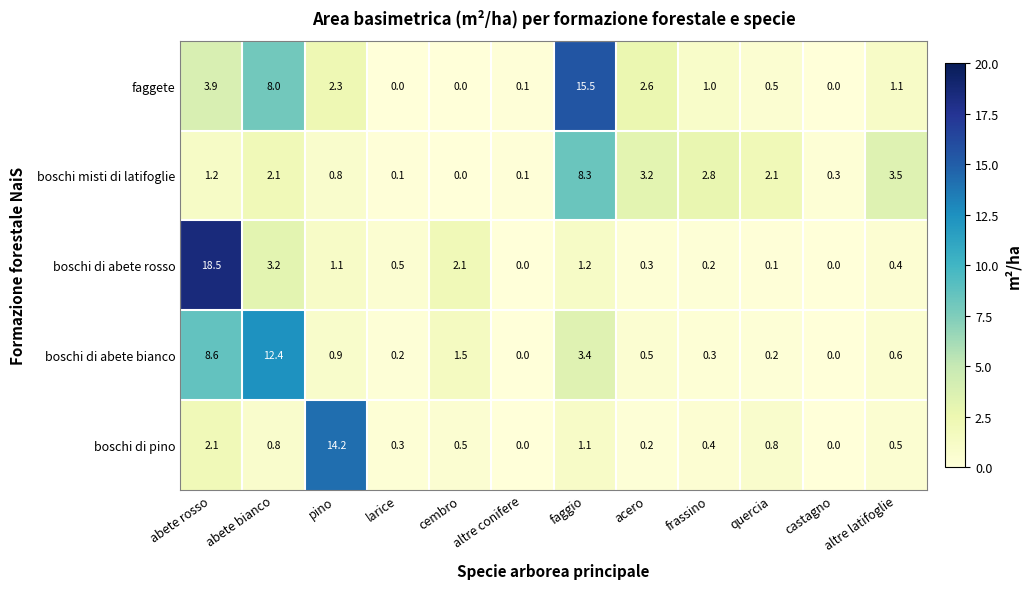

Between altre conifere and acero, which series saw the biggest shift?

boschi misti di latifoglie